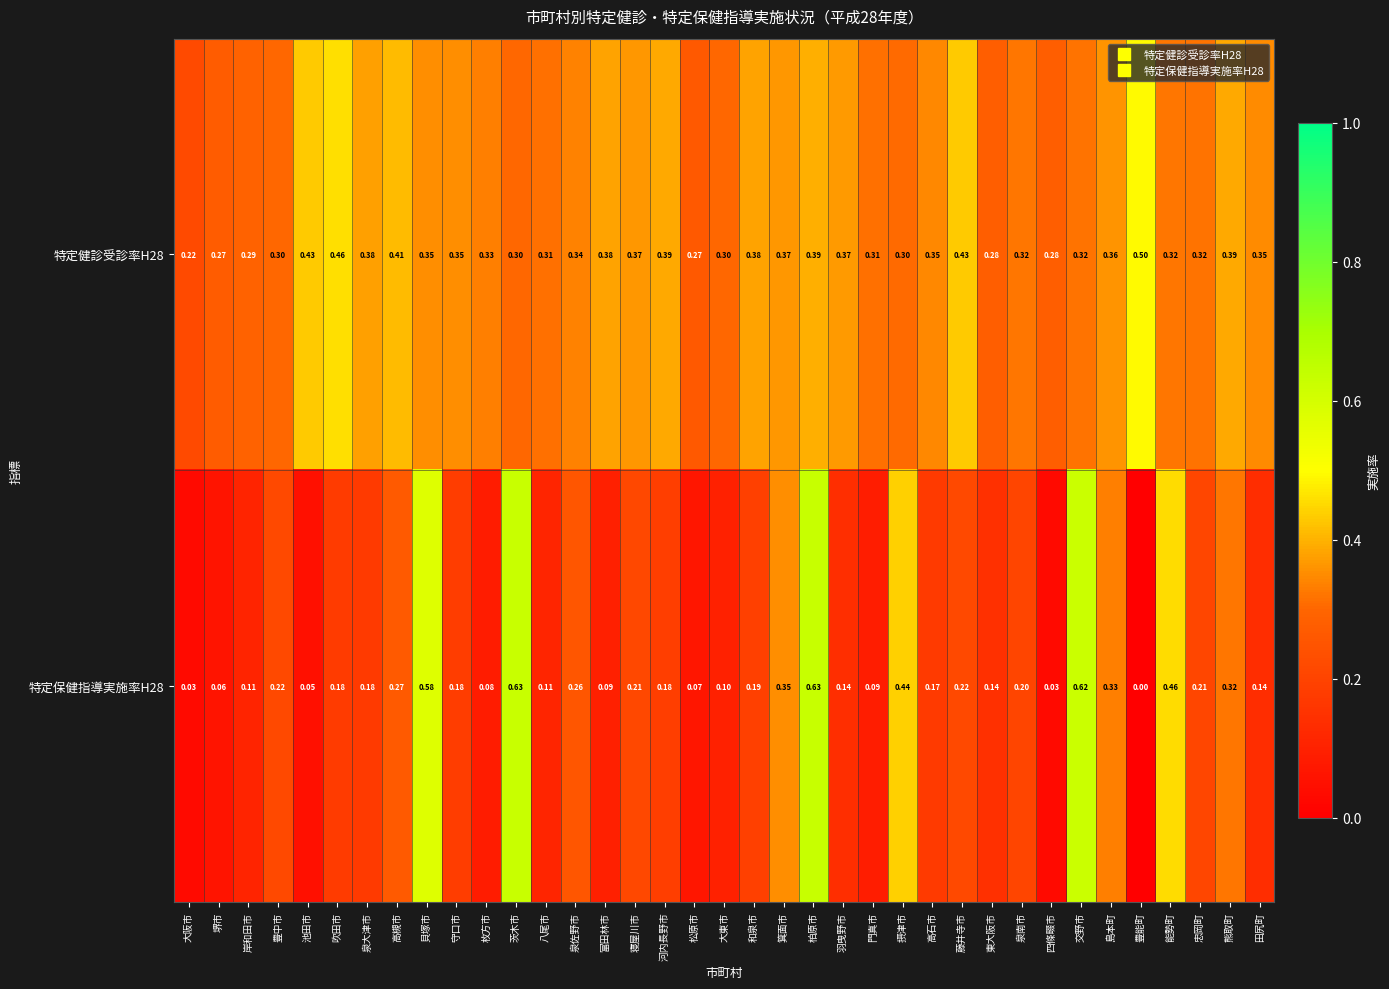

At which category is the sum across all series the highest?

柏原市